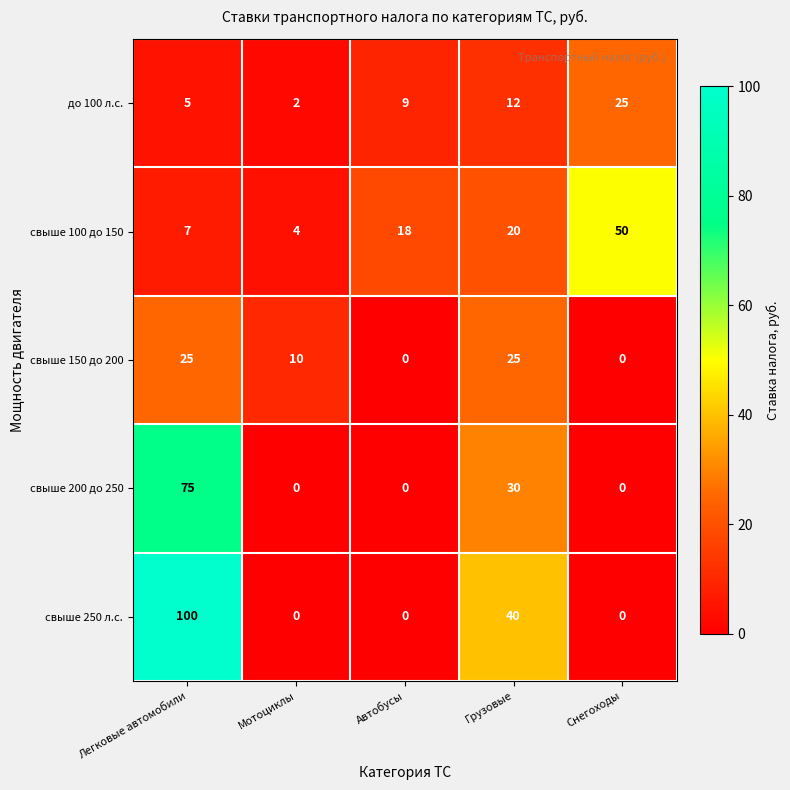

How many data points does each series have?

5